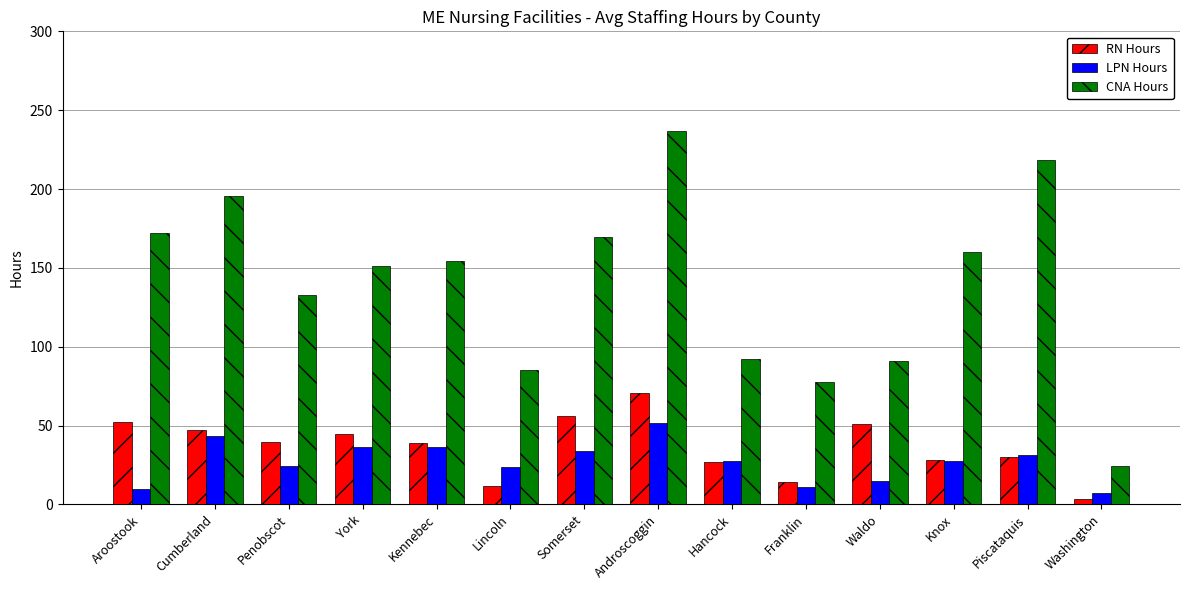

What is the difference between the CNA Hours values at York and Franklin?

73.4